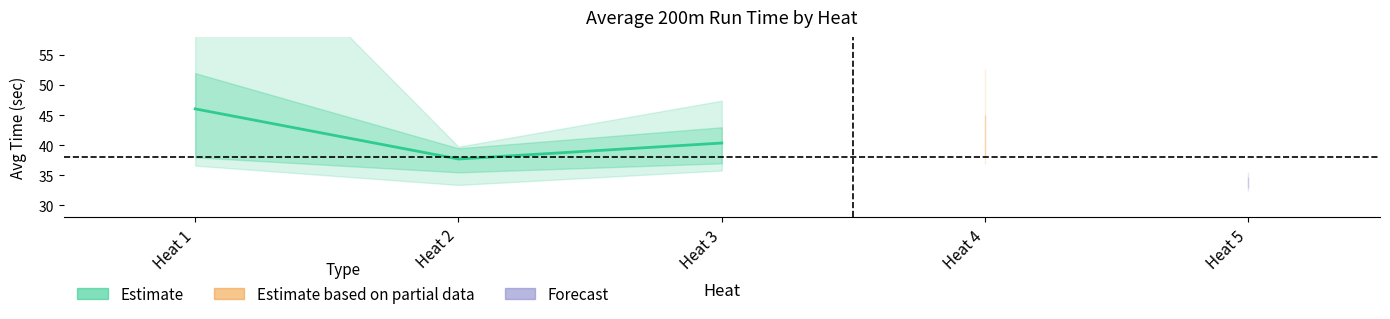

Is this an area chart (filled region under the line)?

No